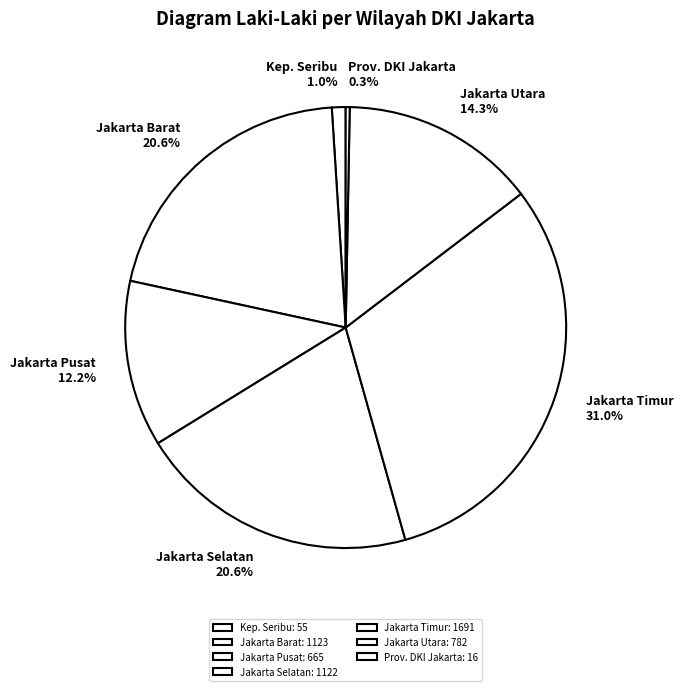

How many slices are in this pie chart?

7